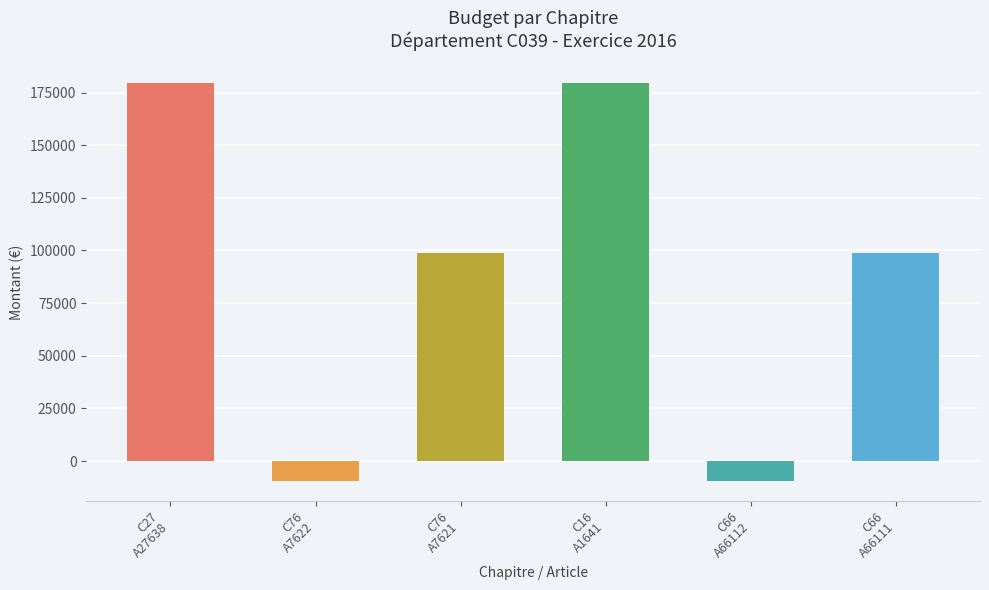

How many negative values are there?

2